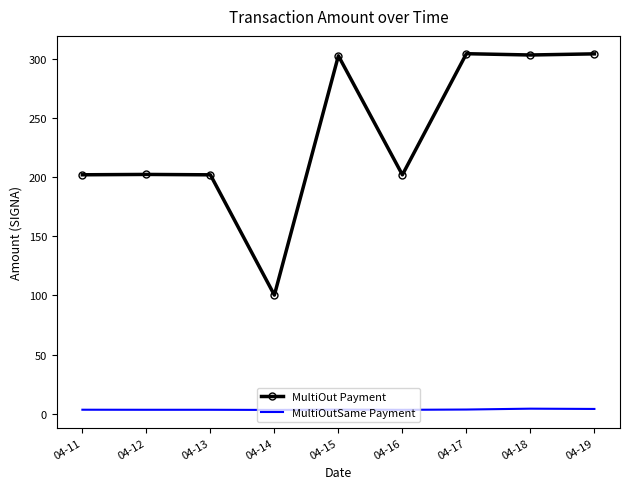

Which series has the largest range (max minus min)?

MultiOut Payment